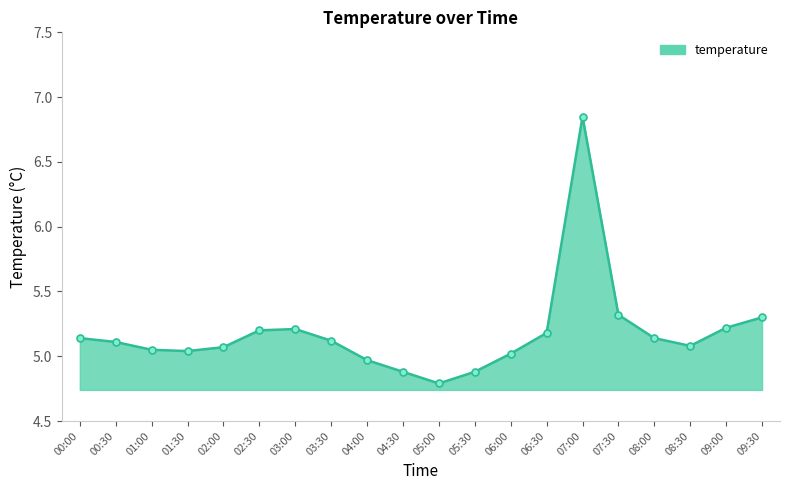

How many points are lower than both their immediate neighbors (excluding endpoints)?

3